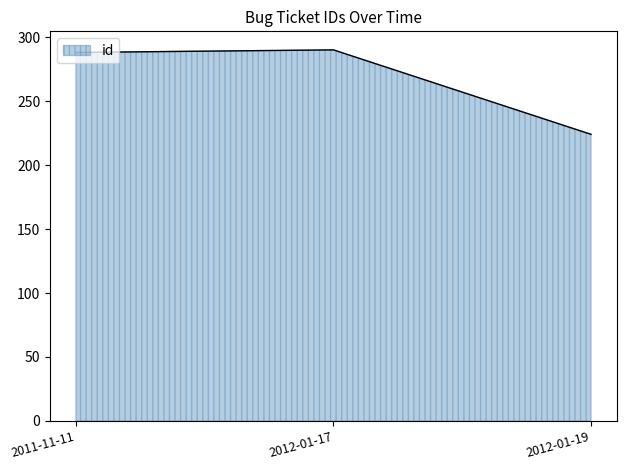

What is the approximate value at 2012-01-17?

290